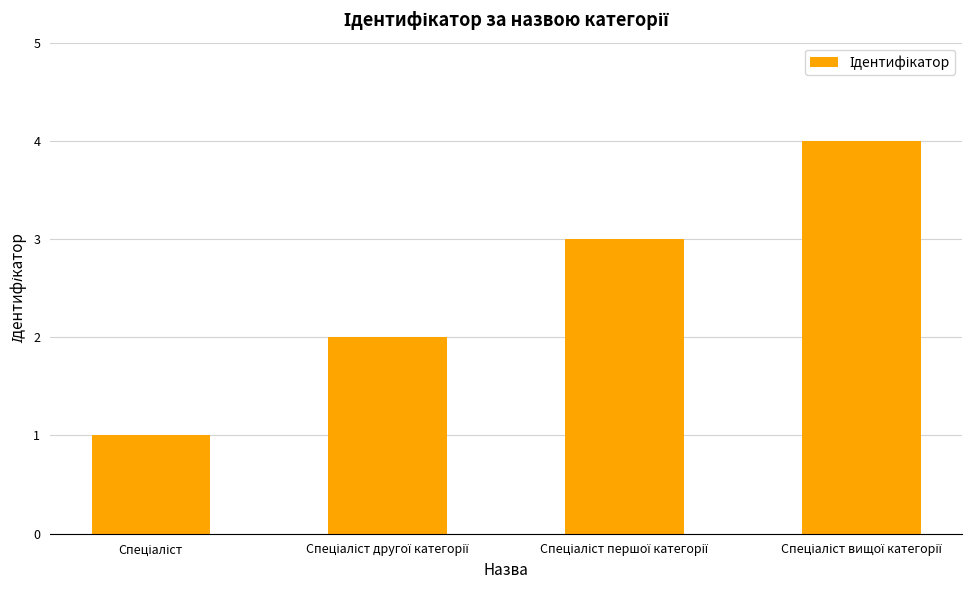

What is the maximum value shown in the chart?

4